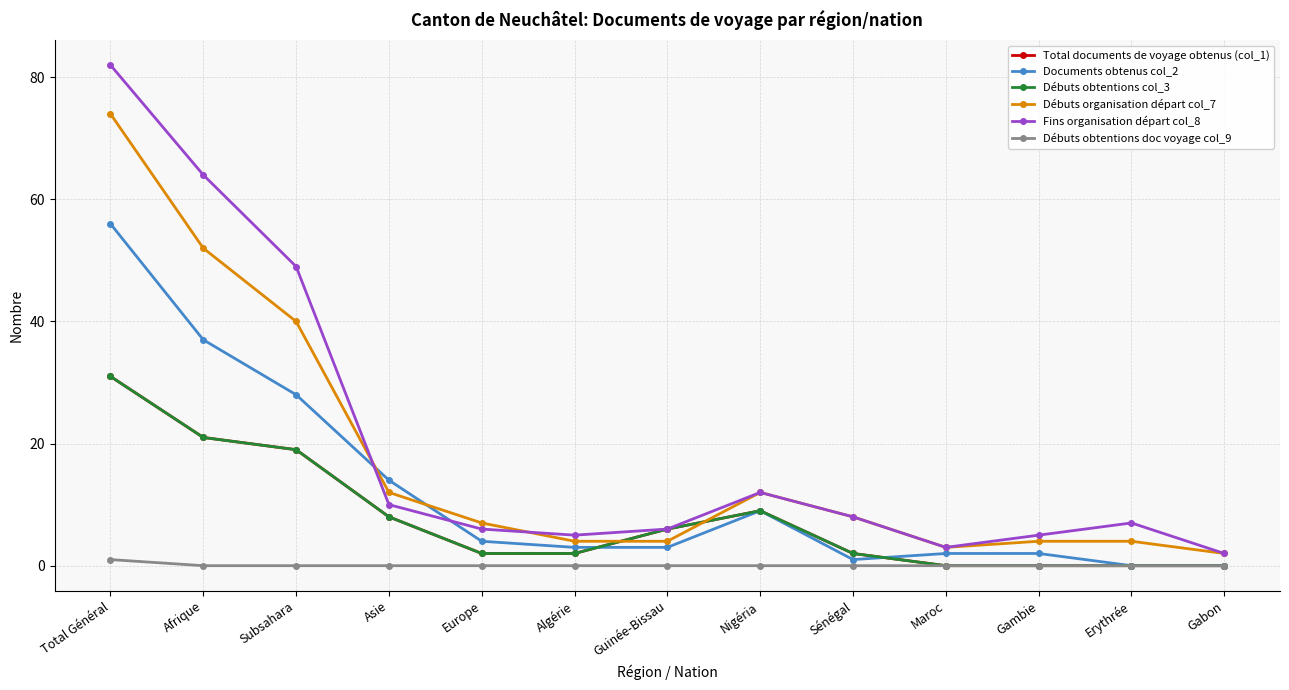

Reading right to left, transcribe all the data shown in this chart.

Total documents de voyage obtenus (col_1): 0	0	0	0	2	9	6	2	2	8	19	21	31
Documents obtenus col_2: 0	0	2	2	1	9	3	3	4	14	28	37	56
Débuts obtentions col_3: 0	0	0	0	2	9	6	2	2	8	19	21	31
Débuts organisation départ col_7: 2	4	4	3	8	12	4	4	7	12	40	52	74
Fins organisation départ col_8: 2	7	5	3	8	12	6	5	6	10	49	64	82
Débuts obtentions doc voyage col_9: 0	0	0	0	0	0	0	0	0	0	0	0	1